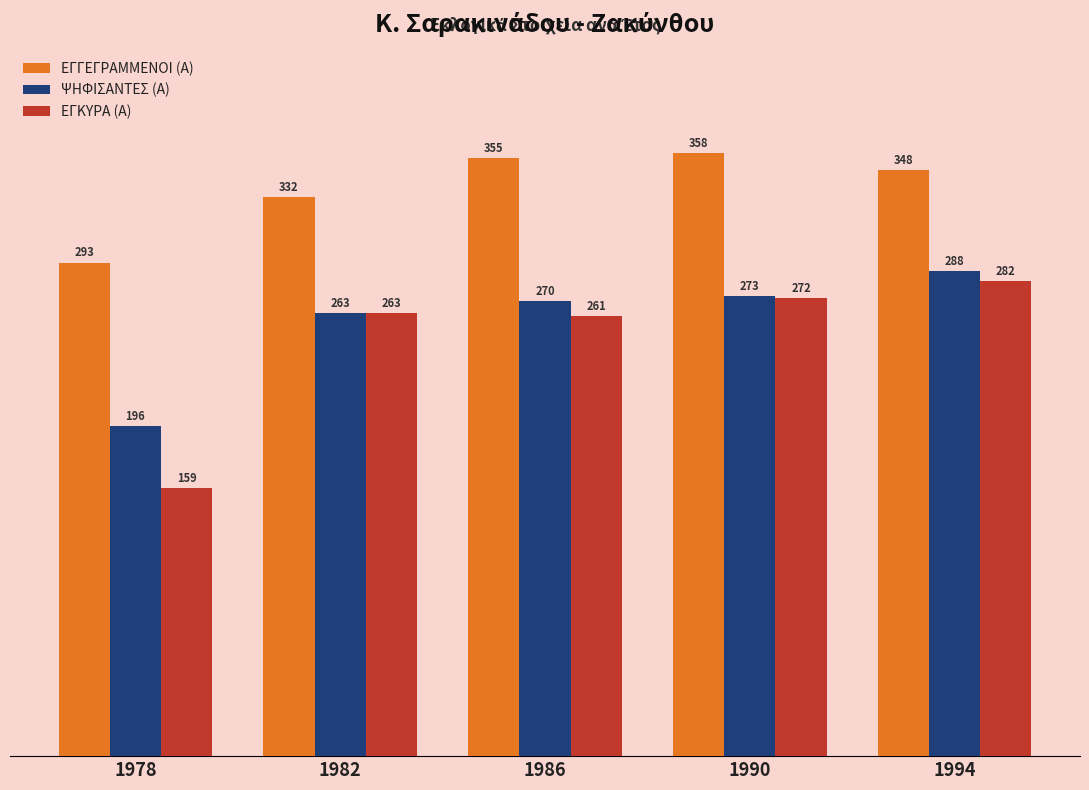

How many data points does each series have?

5